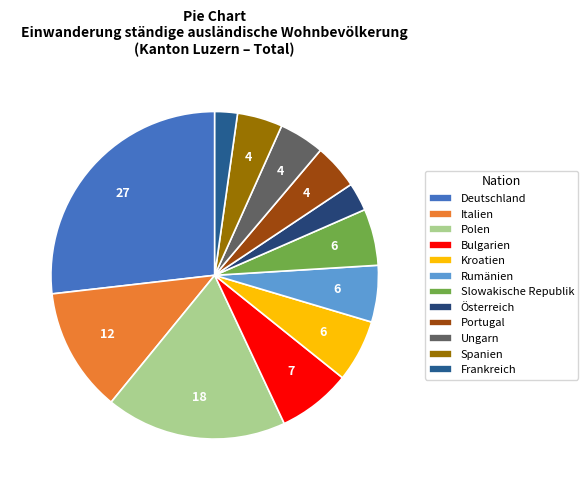

To the nearest percent, what is the combined percentage of Bulgarien and Ungarn?

12%